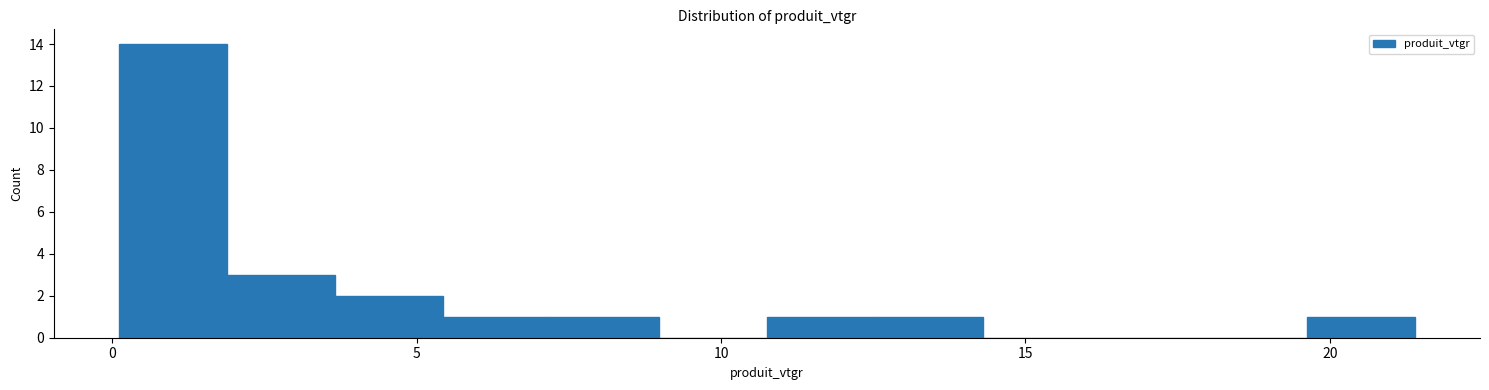

Read against the x-axis, roughly where is the centre of the tallest bar?

1.0